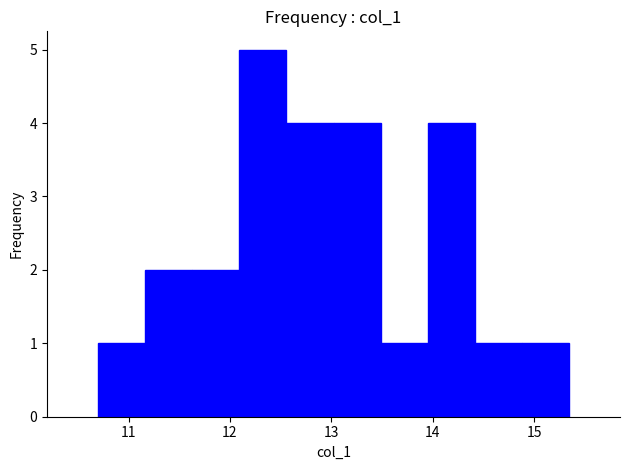

Reading left to right, list every bar in this chart as the range it spans on the x-axis followed by its height. Neither the bar edges nor the heights are printed on the chart, so give them approximately, as read against the axes.

10.7 to 11.2: 1
11.2 to 11.6: 2
11.6 to 12.1: 2
12.1 to 12.6: 5
12.6 to 13.0: 4
13.0 to 13.5: 4
13.5 to 14.0: 1
14.0 to 14.4: 4
14.4 to 14.9: 1
14.9 to 15.3: 1